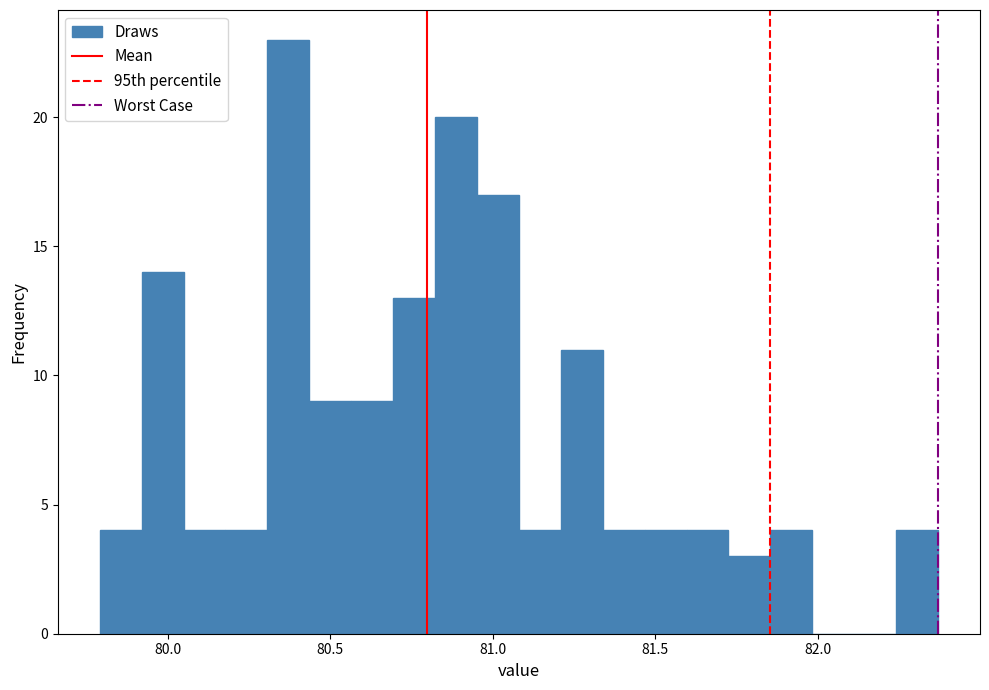

Read against the x-axis, roughly where is the centre of the tallest bar?

80.35